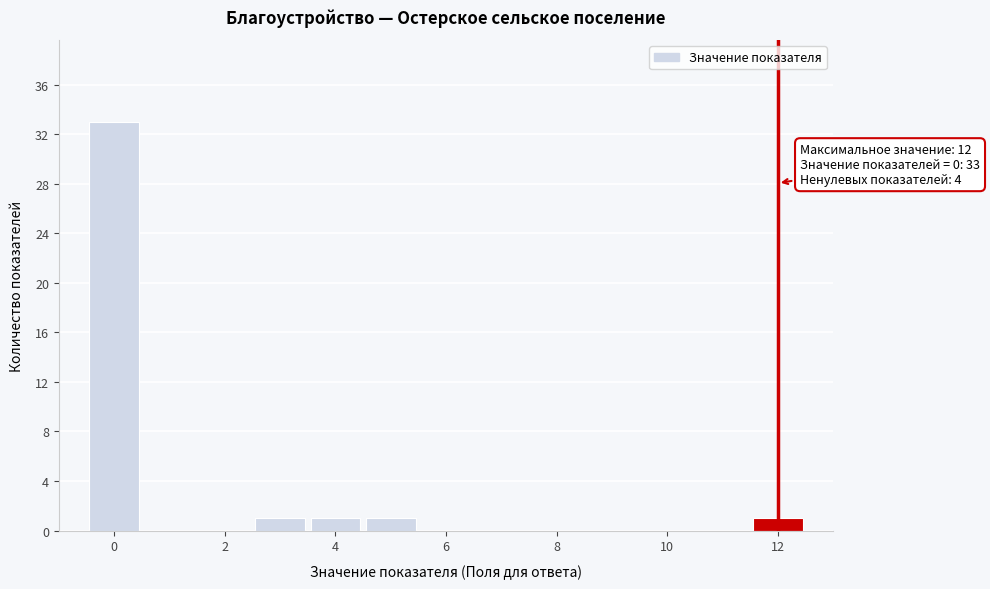

Over which range of the x-axis is the bar tallest?

-0.5 to 0.5